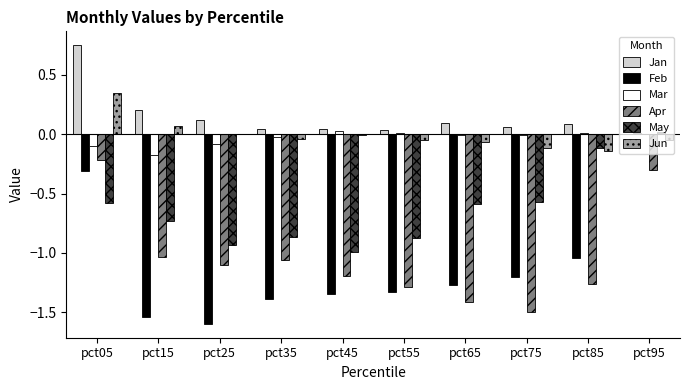

How many data points does each series have?

10